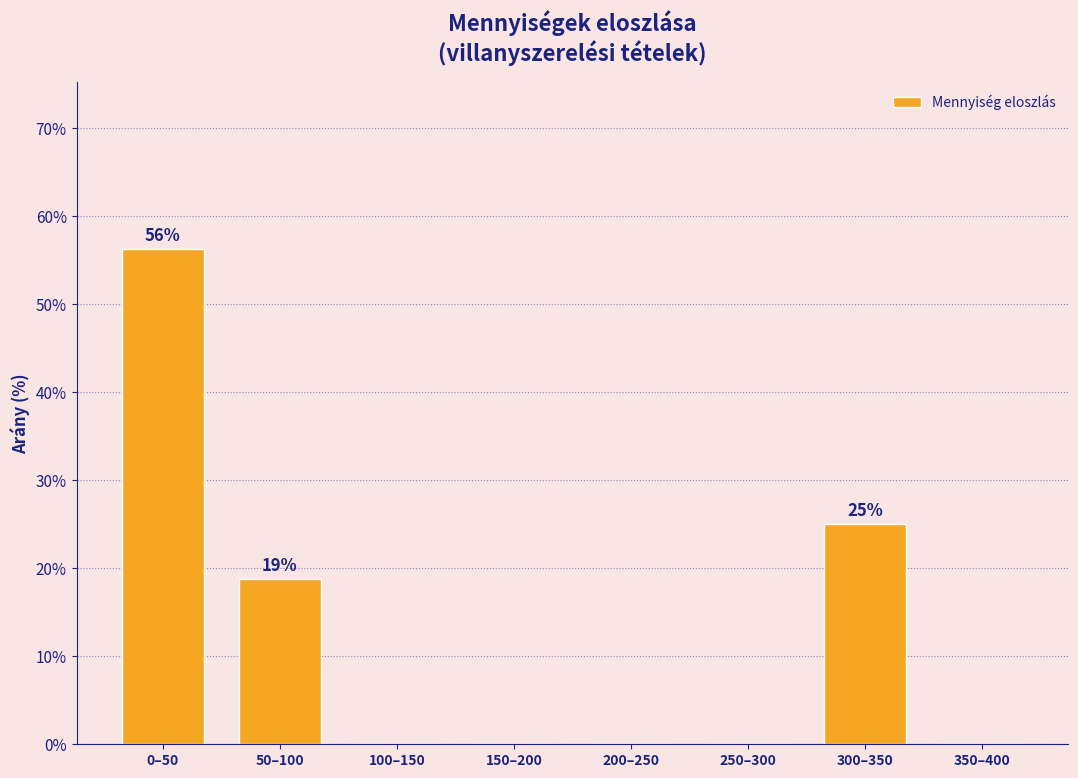

Where is the data nearest to the value 28?

300–350